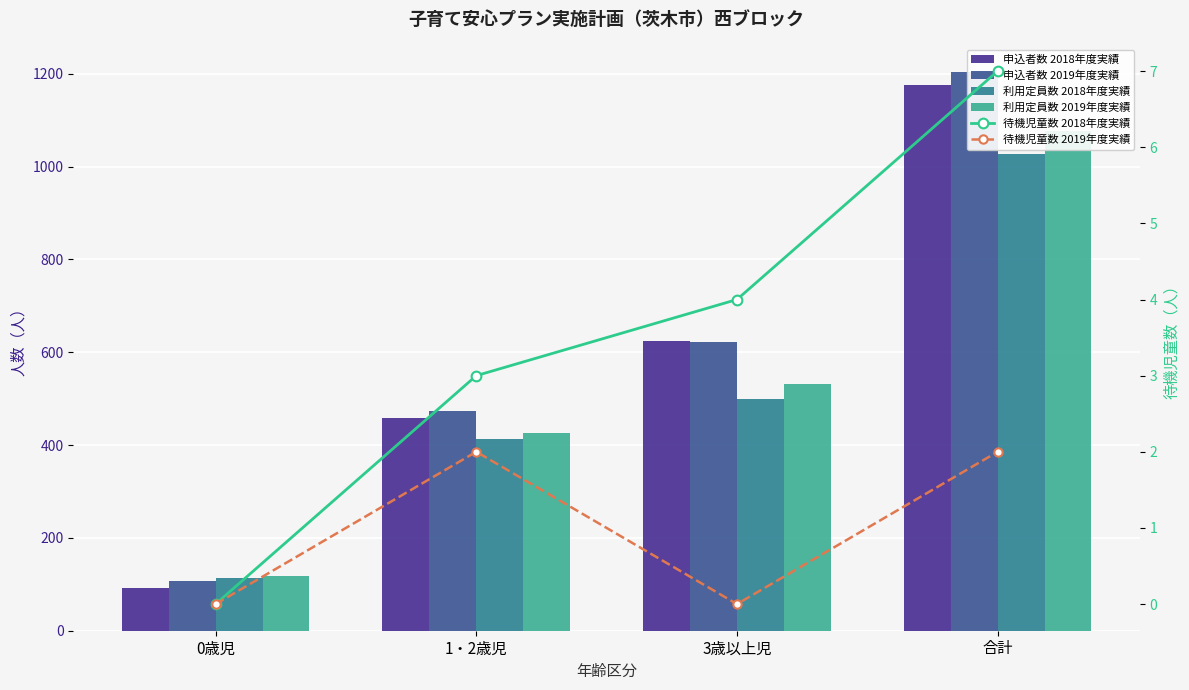

What is the label of the 4th bar from the right?

0歳児